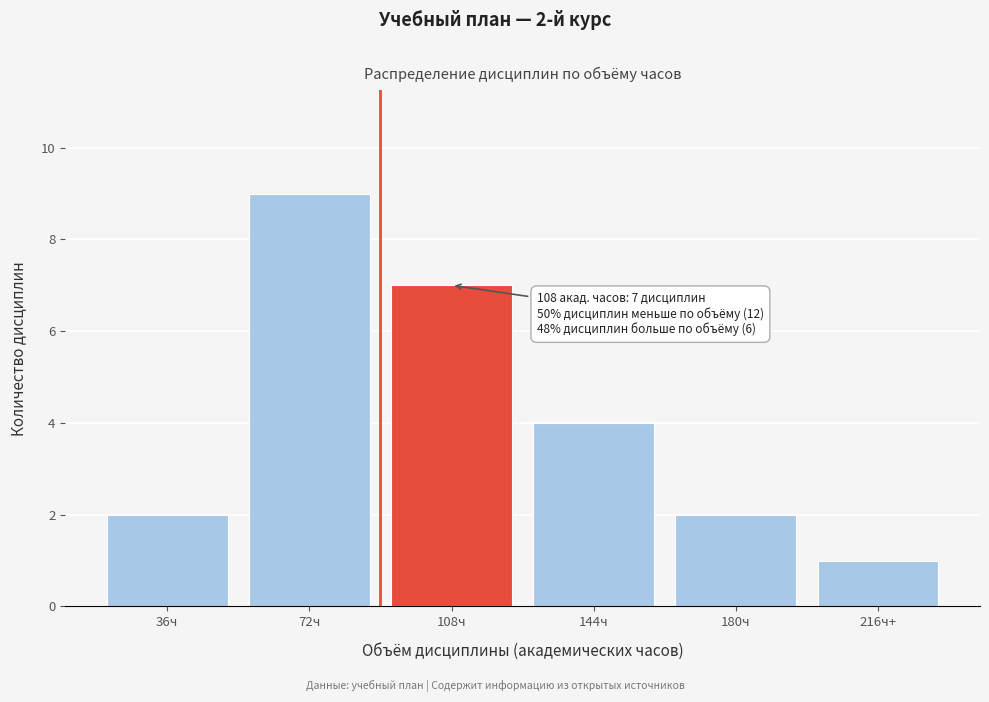

Reading left to right, extract all data points from this chart.

2	9	7	4	2	1